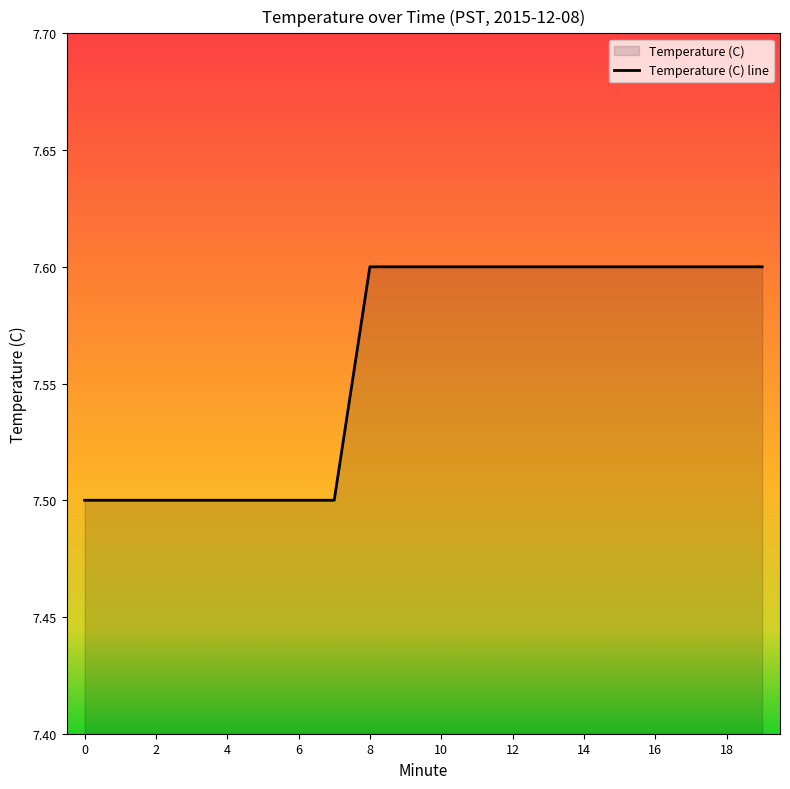

List the labels in order of value, largest first.

8, 9, 10, 11, 12, 13, 14, 15, 16, 17, 18, 19, 0, 1, 2, 3, 4, 5, 6, 7